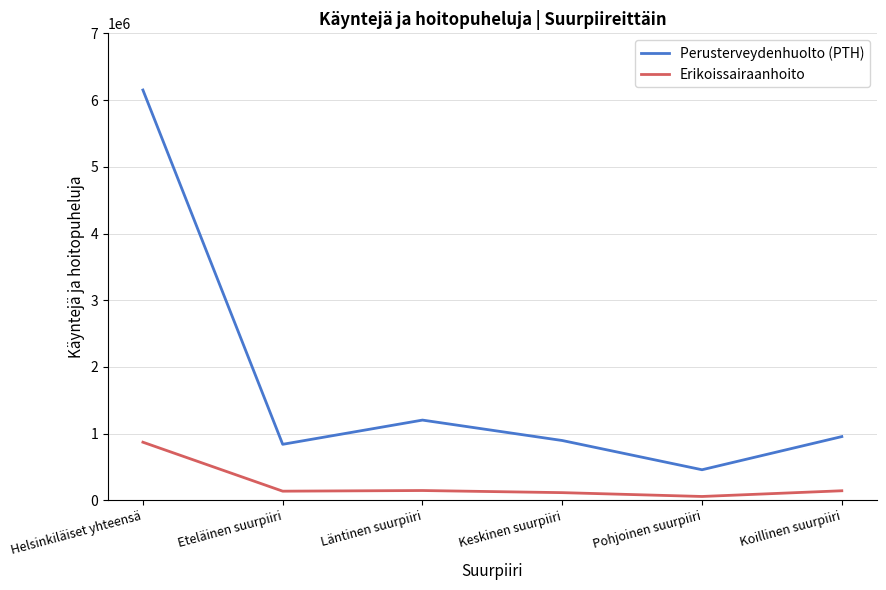

What are all the series names shown in the legend?

Perusterveydenhuolto (PTH), Erikoissairaanhoito